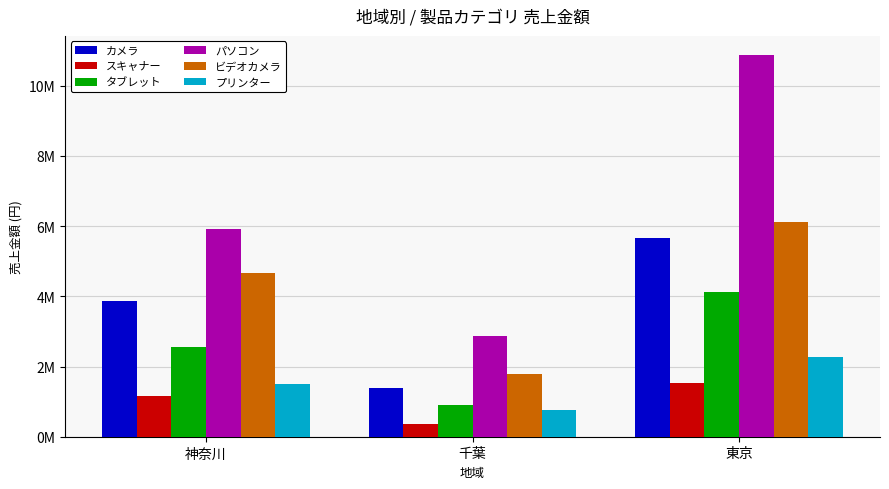

The value of スキャナー at 東京 is 1517000. True or false?

True